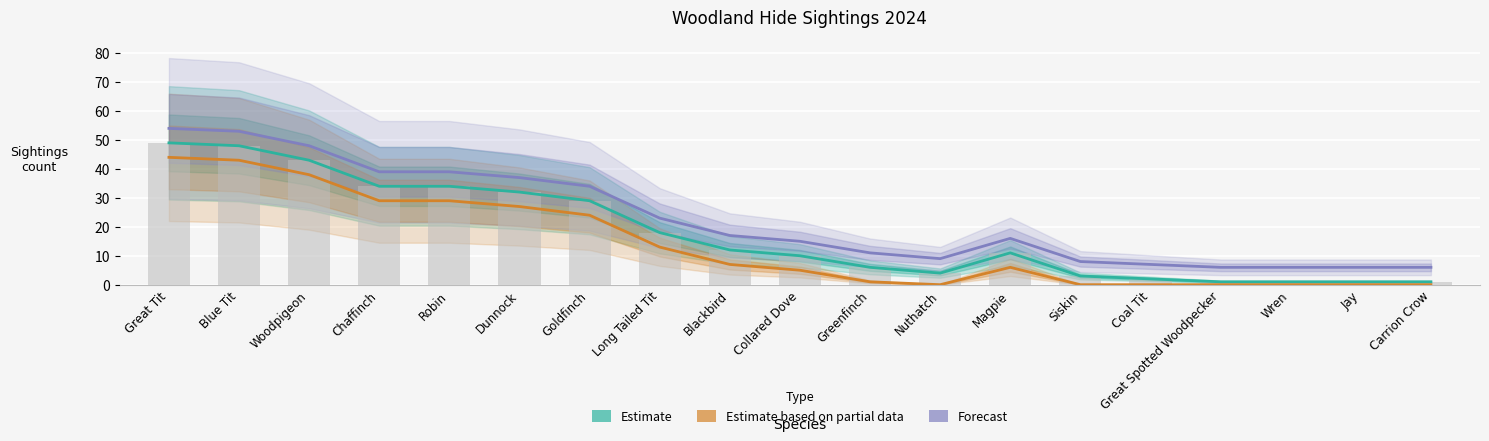

What is the spread (max minus min) of values at Jay?

6